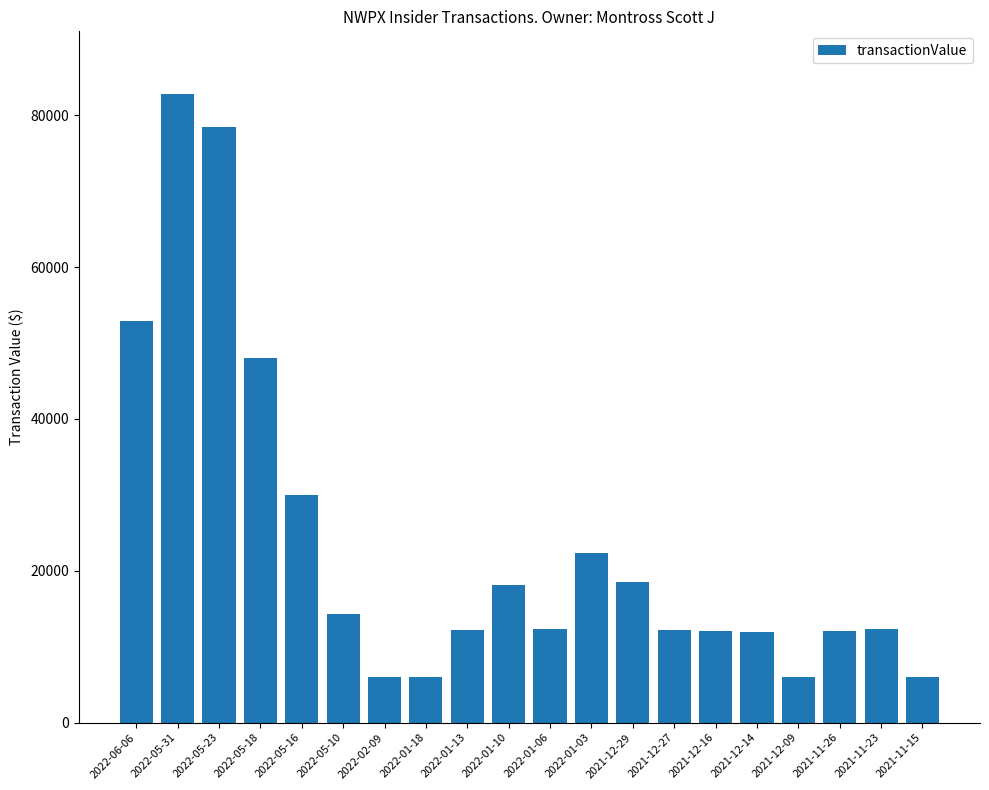

What is the minimum value shown in the chart?

6019